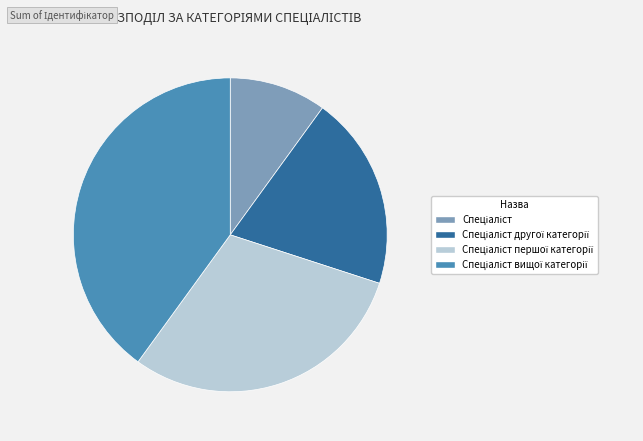

Is there a majority slice in this chart?

No